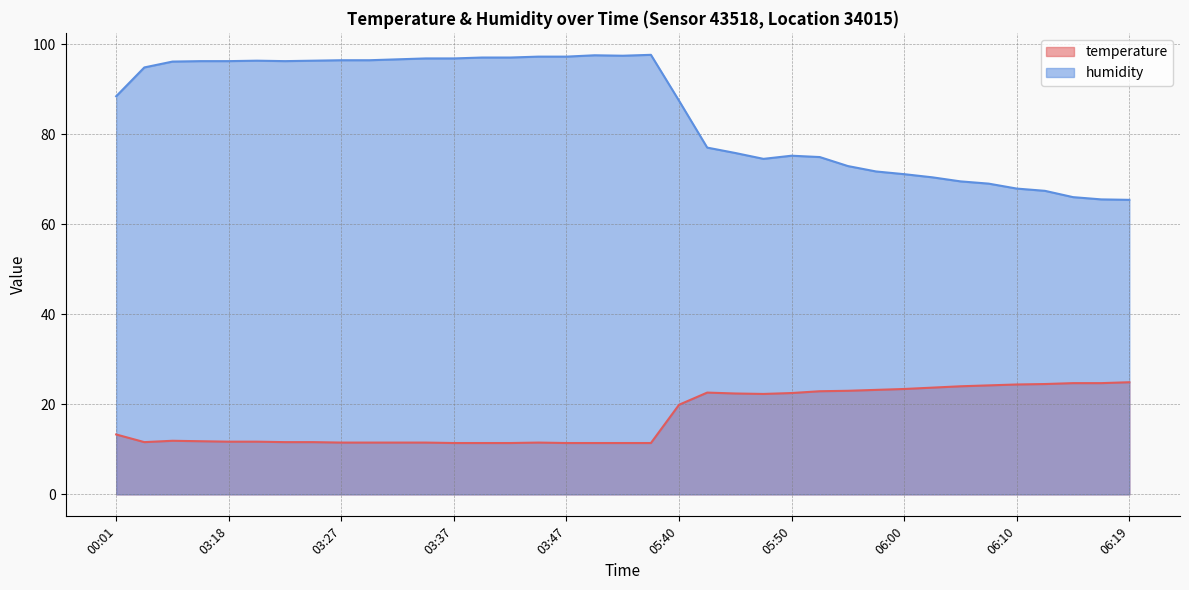

True or false: temperature and humidity intersect in this chart.

False